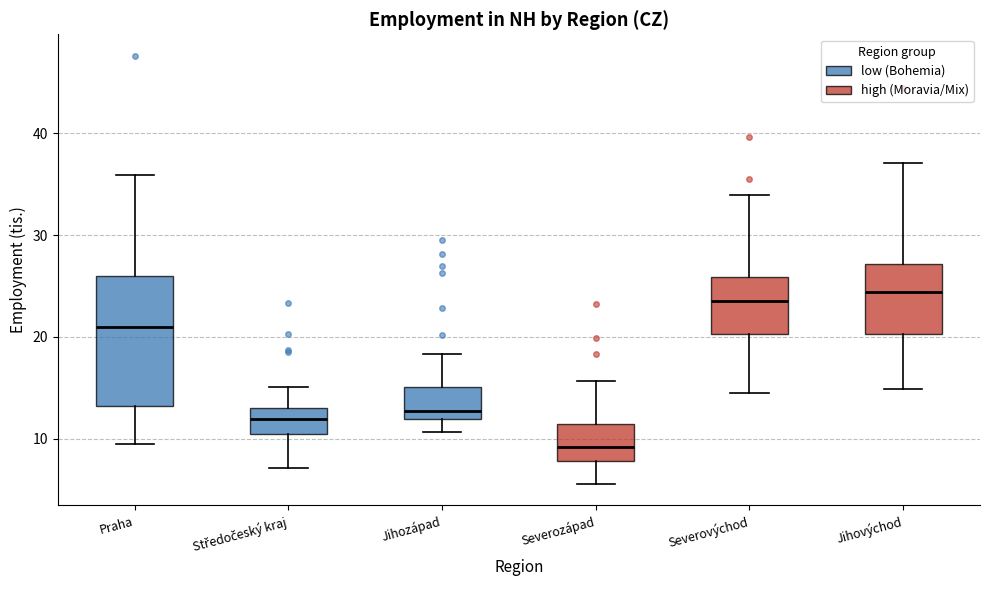

Reading left to right, read every box against the y-axis: the position of its median line, the range the box covers, and the ends of its whiskers. The values are not printed on the chart, so give them approximately, as read against the axis.

Praha: median 21, box 13 to 26, whiskers 9 to 36
Středočeský kraj: median 12, box 10 to 13, whiskers 7 to 15
Jihozápad: median 13, box 12 to 15, whiskers 11 to 18
Severozápad: median 9, box 8 to 11, whiskers 6 to 16
Severovýchod: median 23, box 20 to 26, whiskers 15 to 34
Jihovýchod: median 24, box 20 to 27, whiskers 15 to 37